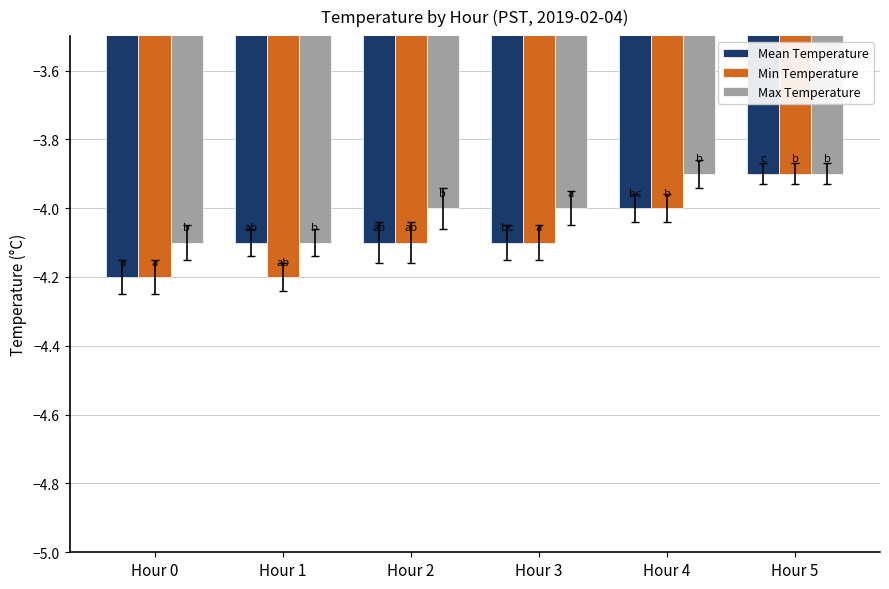

Reading left to right, list all the values displayed in this chart.

Mean Temperature: Hour 0=-4.2	Hour 1=-4.1	Hour 2=-4.1	Hour 3=-4.1	Hour 4=-4.0	Hour 5=-3.9
Min Temperature: Hour 0=-4.2	Hour 1=-4.2	Hour 2=-4.1	Hour 3=-4.1	Hour 4=-4.0	Hour 5=-3.9
Max Temperature: Hour 0=-4.1	Hour 1=-4.1	Hour 2=-4.0	Hour 3=-4.0	Hour 4=-3.9	Hour 5=-3.9